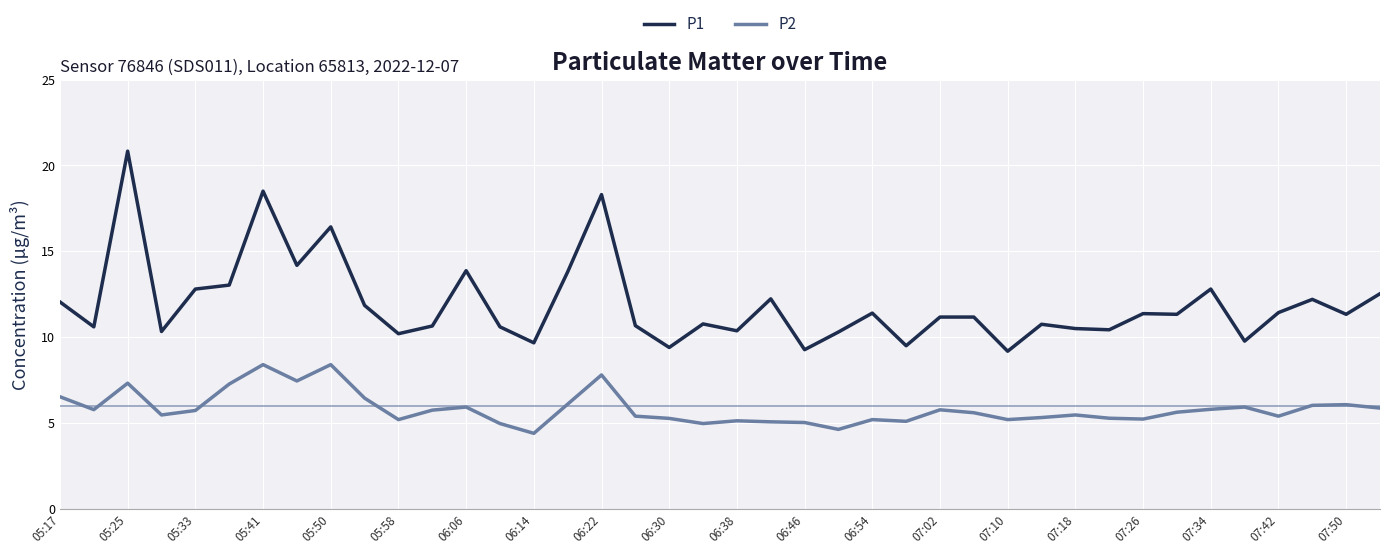

True or false: P1 and P2 cross at least once.

False